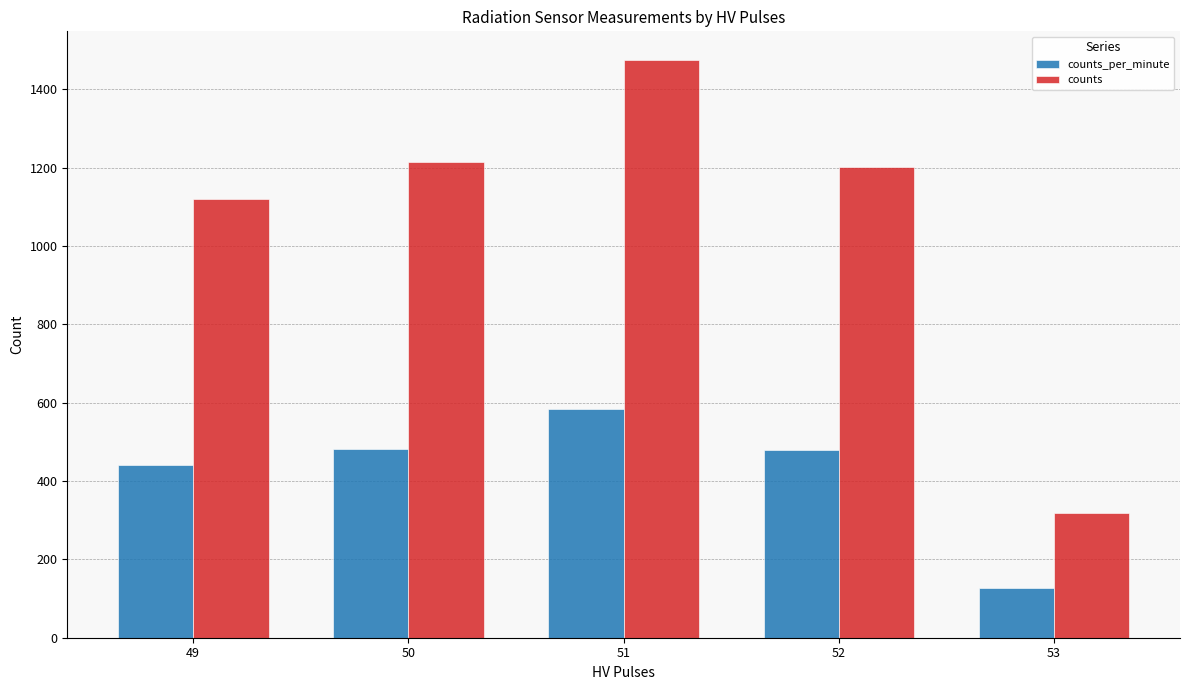

What is the lowest value of the counts_per_minute series?

126